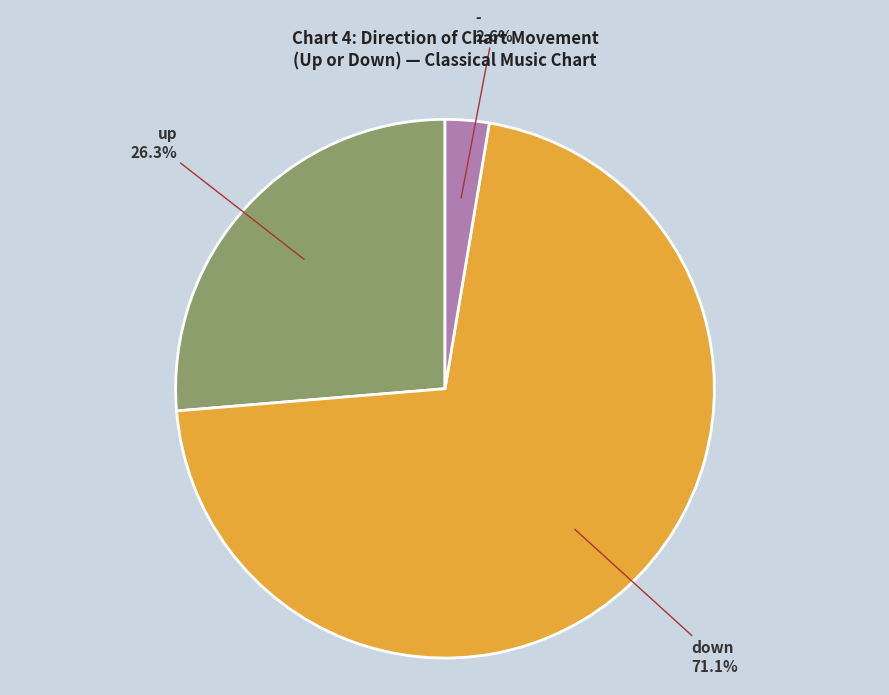

Does any single category account for the majority?

Yes